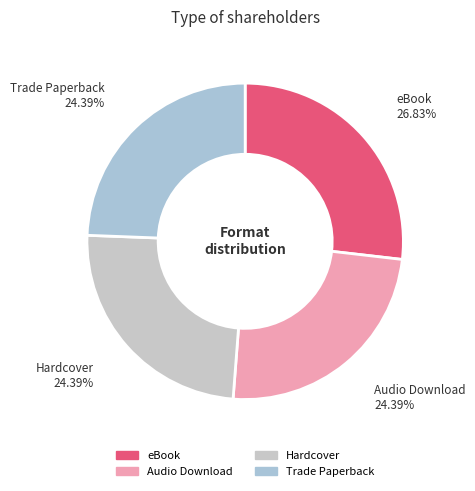

The eBook slice represents 27% of the pie. True or false?

True